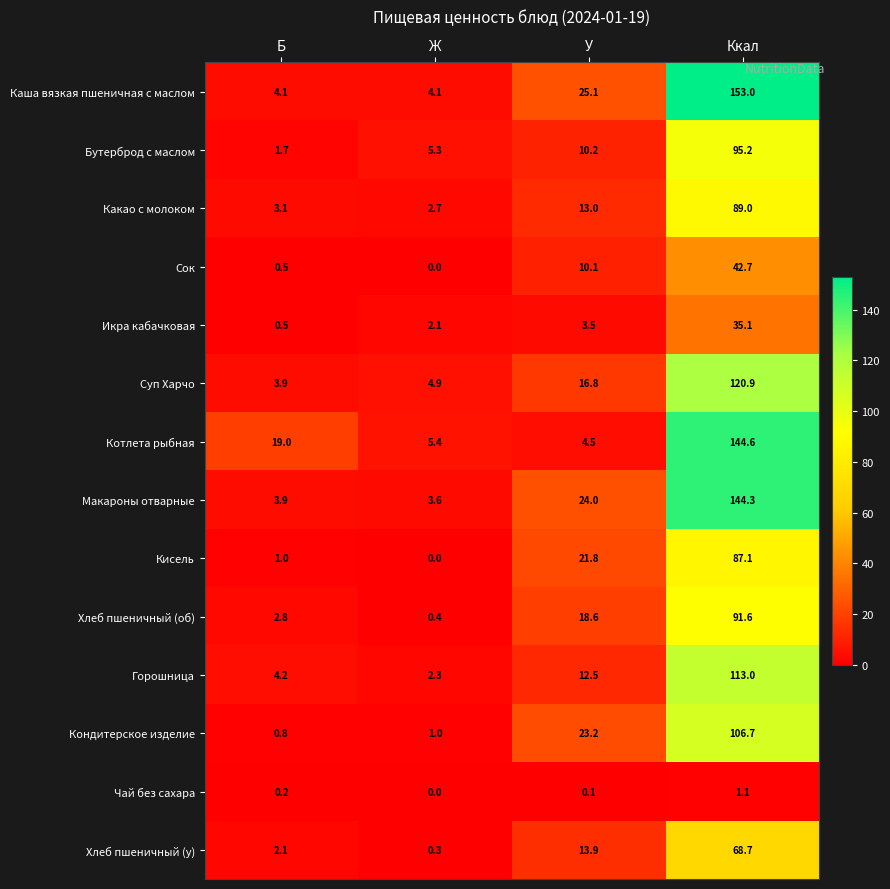

At which category does the chart reach its peak across all series?

Ккал